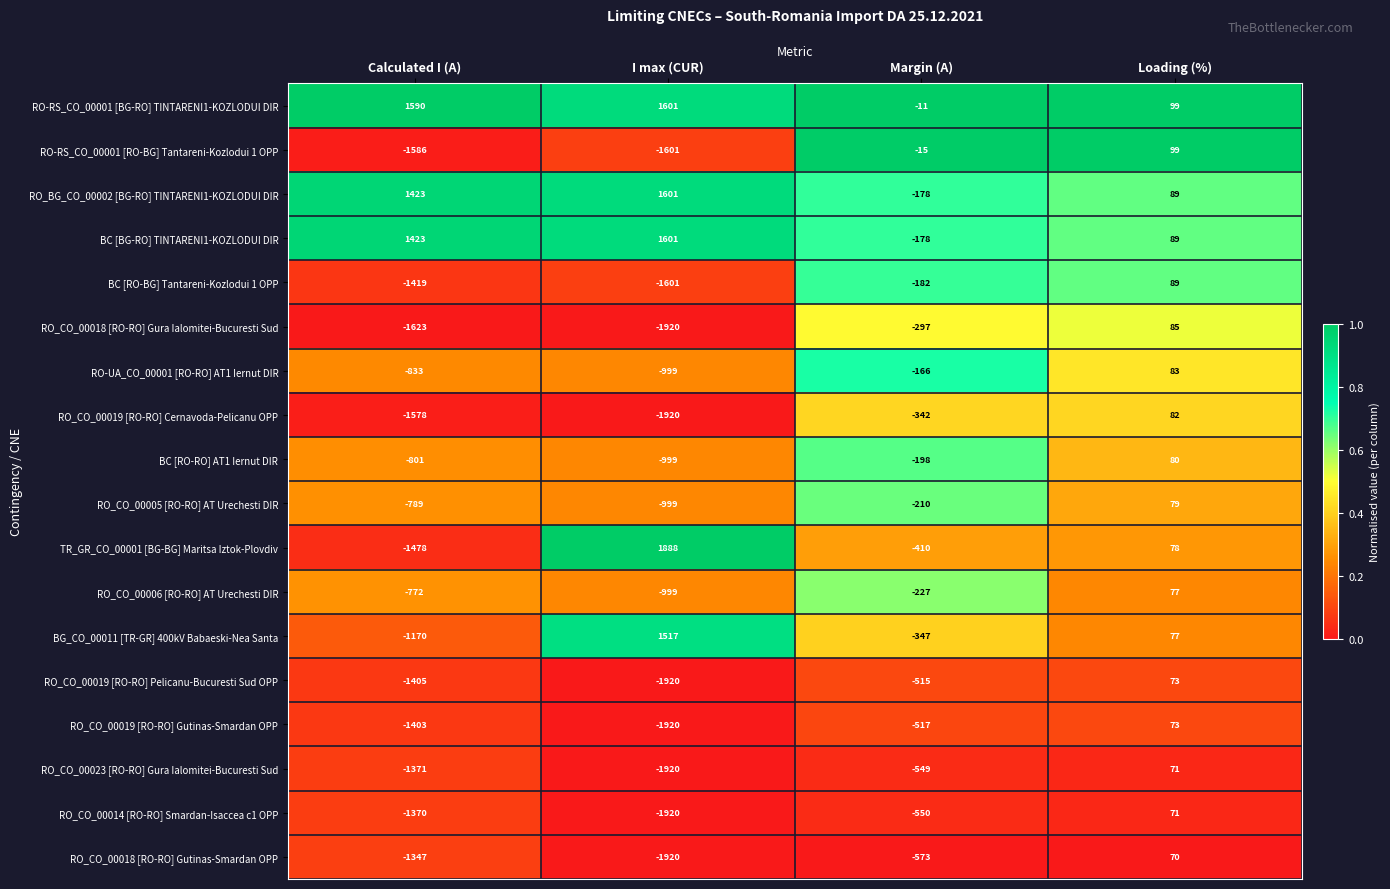

At how many categories does at least one series exceed 0?

3